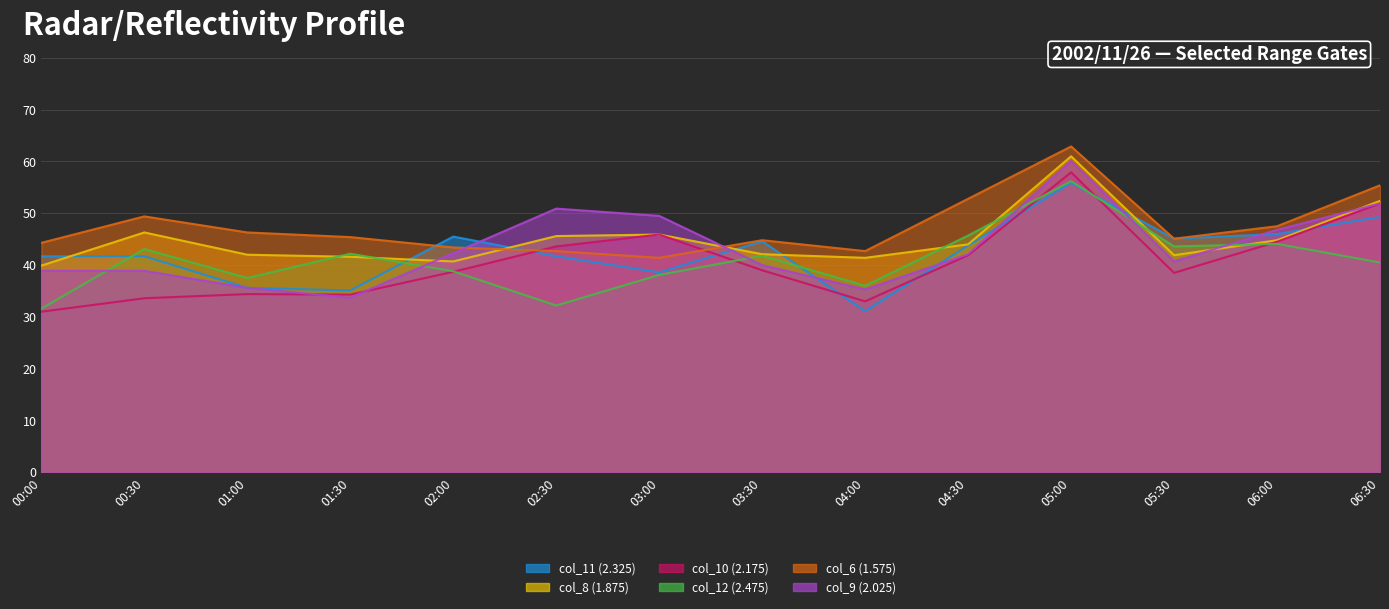

True or false: col_8 (1.875) has a value of 61.0 at 05:00.

True